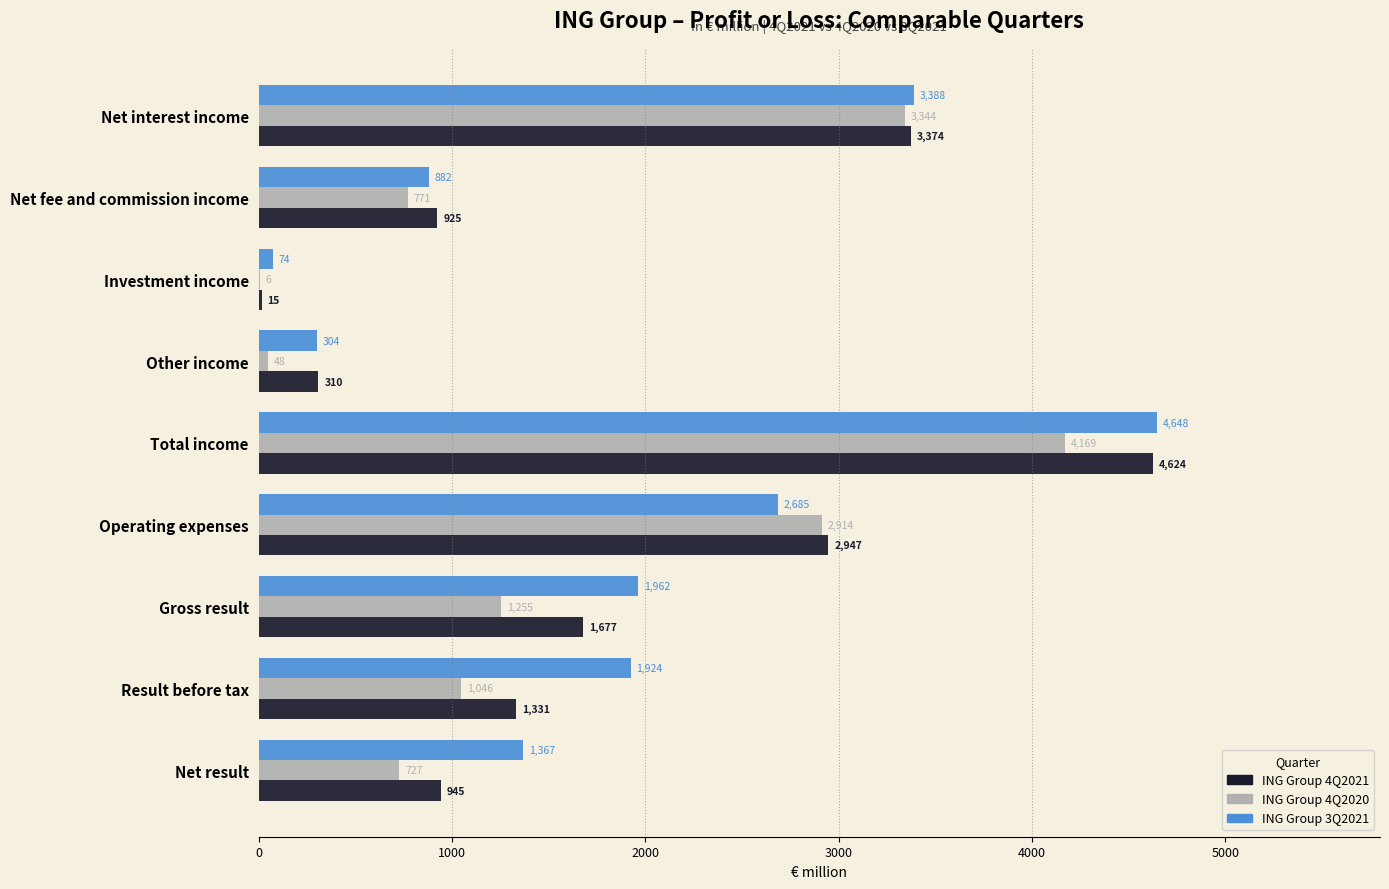

What is the maximum value shown in the chart?

4647.9